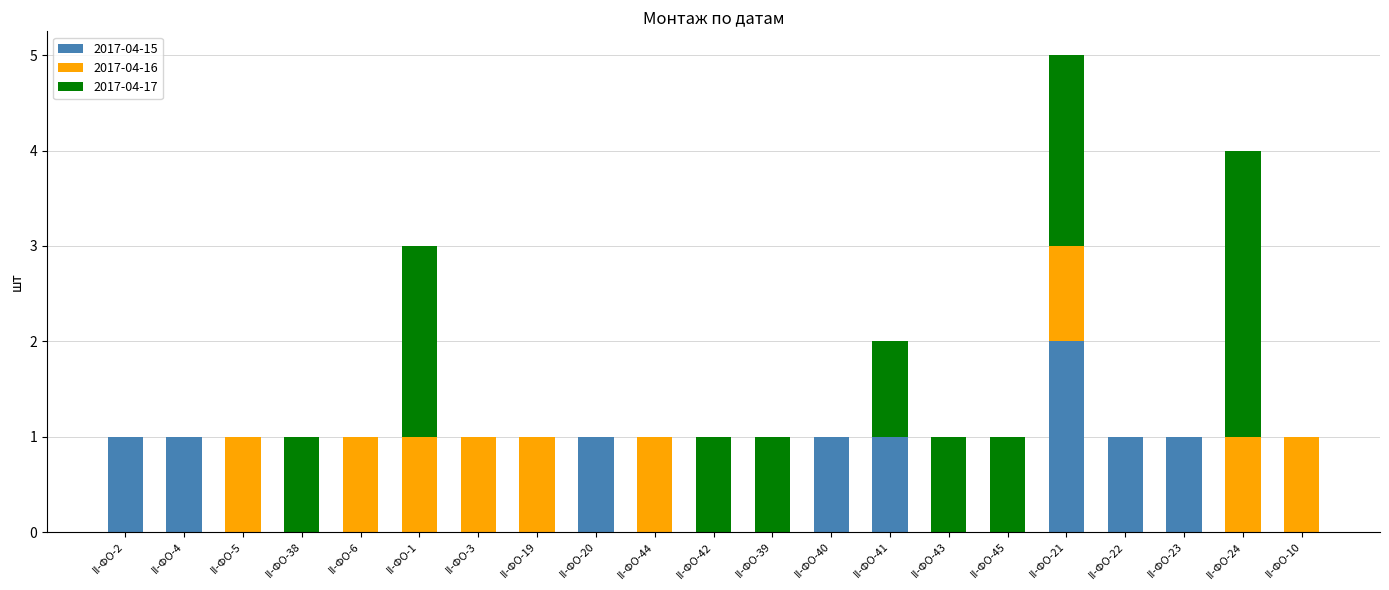

The 2017-04-15 series shows 1 at II-ФО-45. True or false?

False